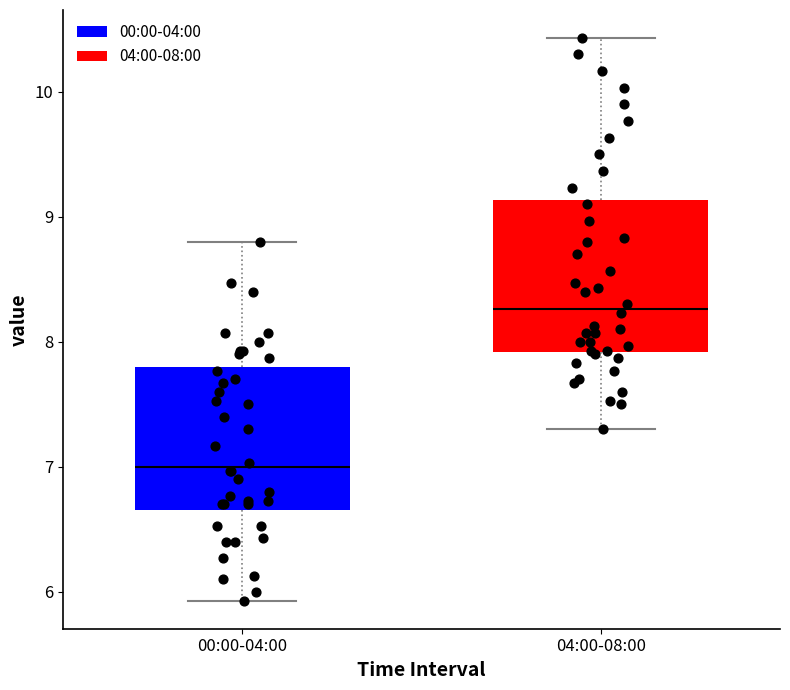

Which box has the lowest median line?

00:00-04:00